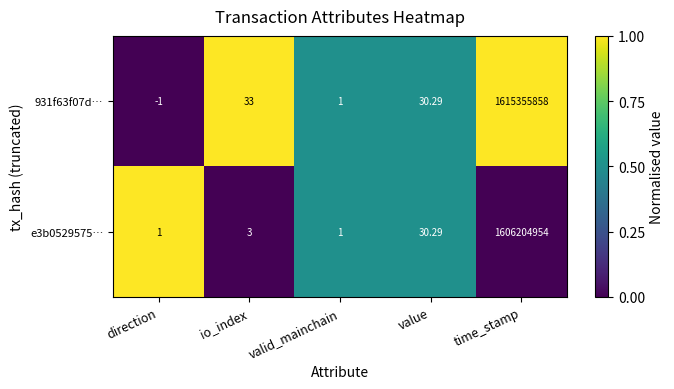

At which category is the sum across all series the highest?

time_stamp